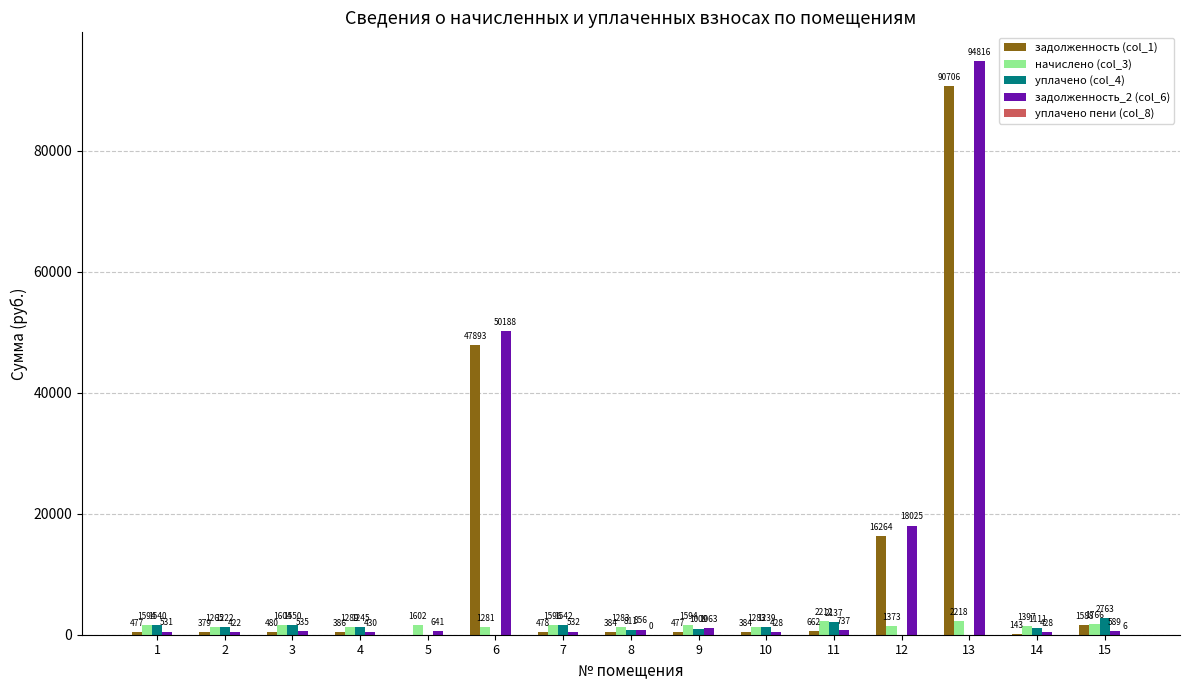

How many groups of bars are there?

15